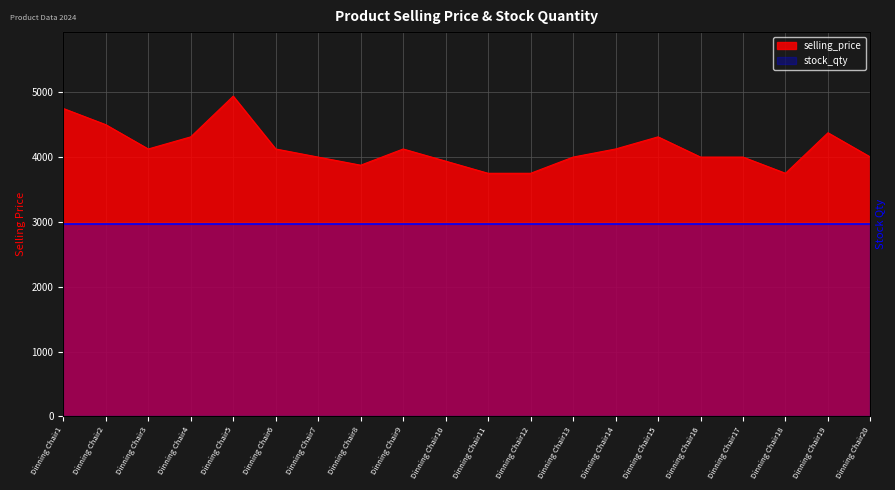

Where is the first local minimum?

Dinning Chair3